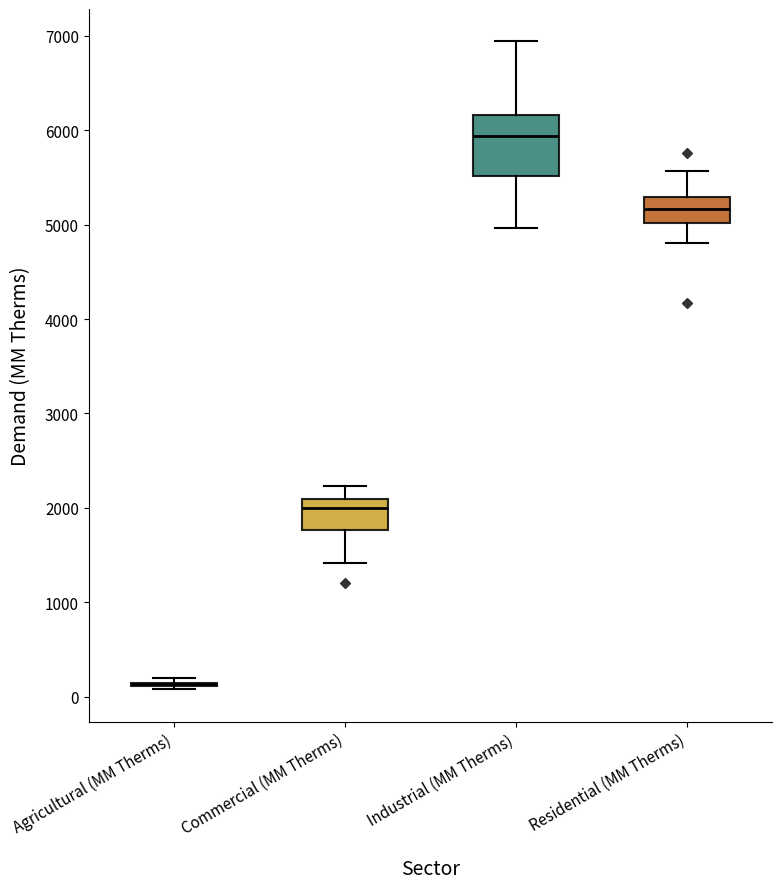

Comparing the boxes themselves (not the whiskers), which one is the tallest?

Industrial (MM Therms)